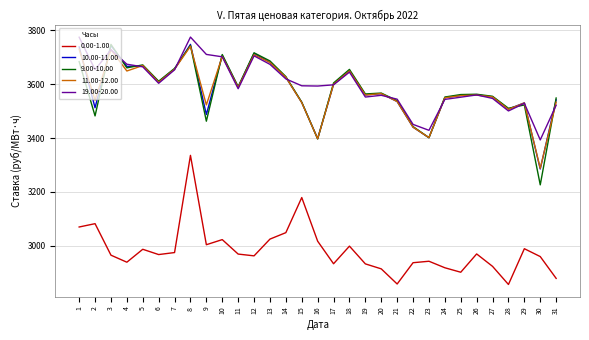

What is the minimum value shown in the chart?

2856.6